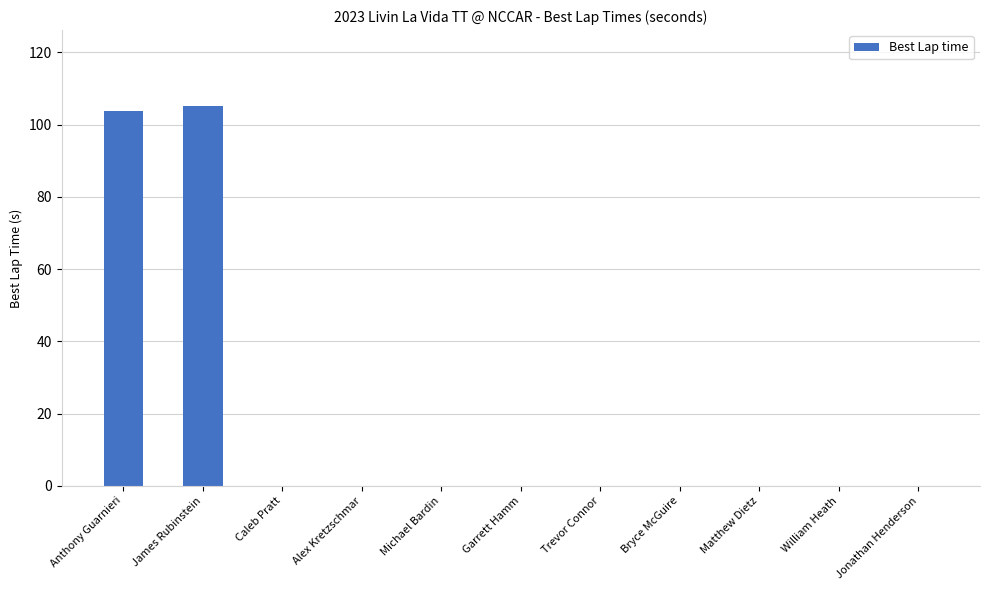

True or false: the data shows 22.1 at Anthony Guarnieri.

False